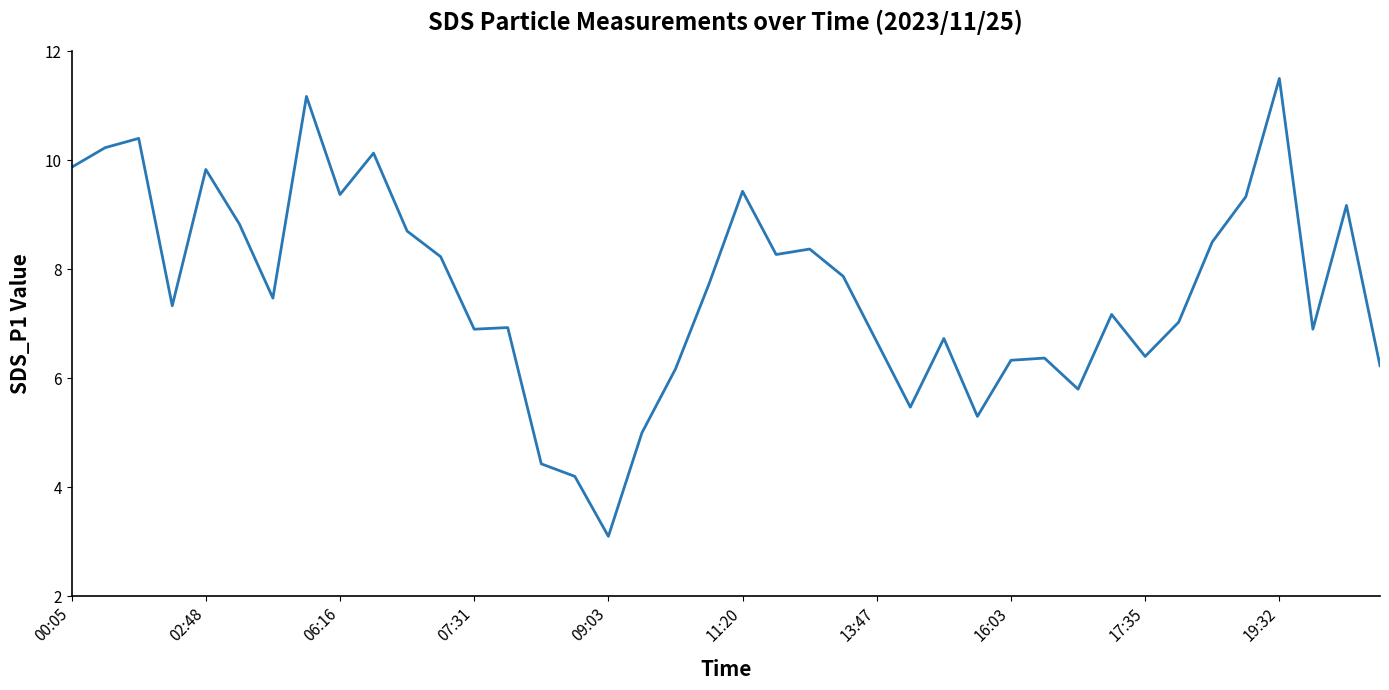

What is the difference between the maximum and minimum values?

8.4